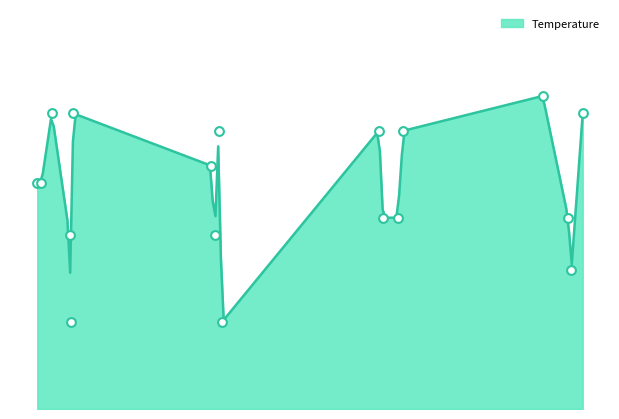

Between 2016-07-20 and 2016-06-27, which is larger?

2016-07-20